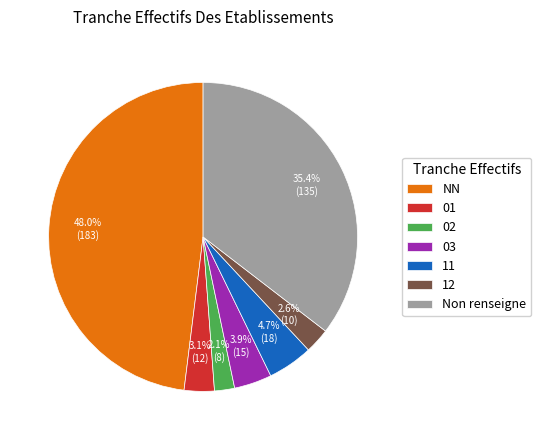

Is the sum of 11 and Non renseigne greater than half?

No